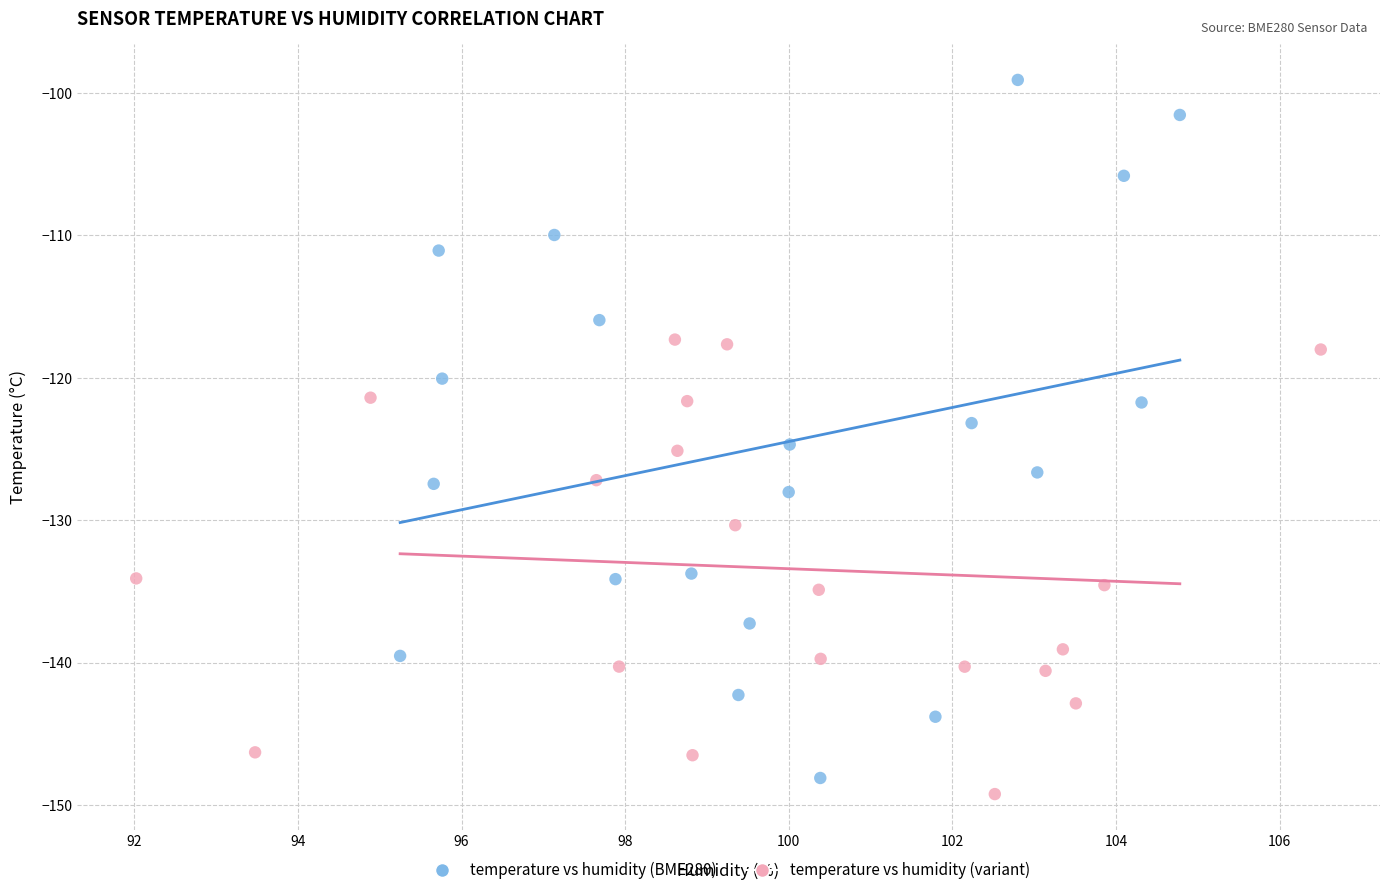

Which series contains the highest Y value?

temperature vs humidity (BME280)